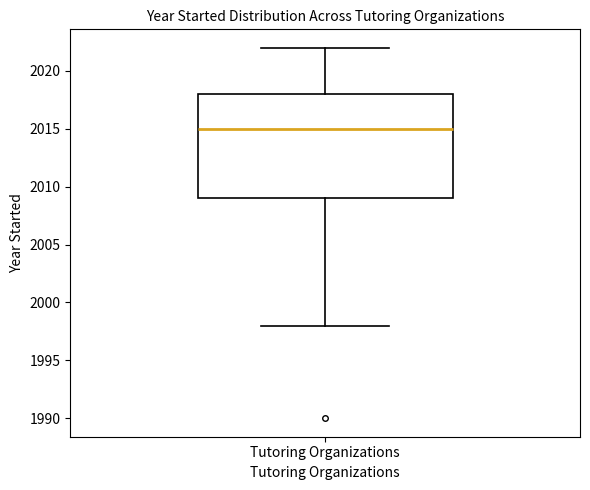

Transcribe this box plot: give where the median line is, the range the box spans, and where the two whiskers end, as read against the y-axis. The values are not printed on the chart, so give them approximately, as read against the axis.

median 2015, box 2009 to 2018, whiskers 1998 to 2022